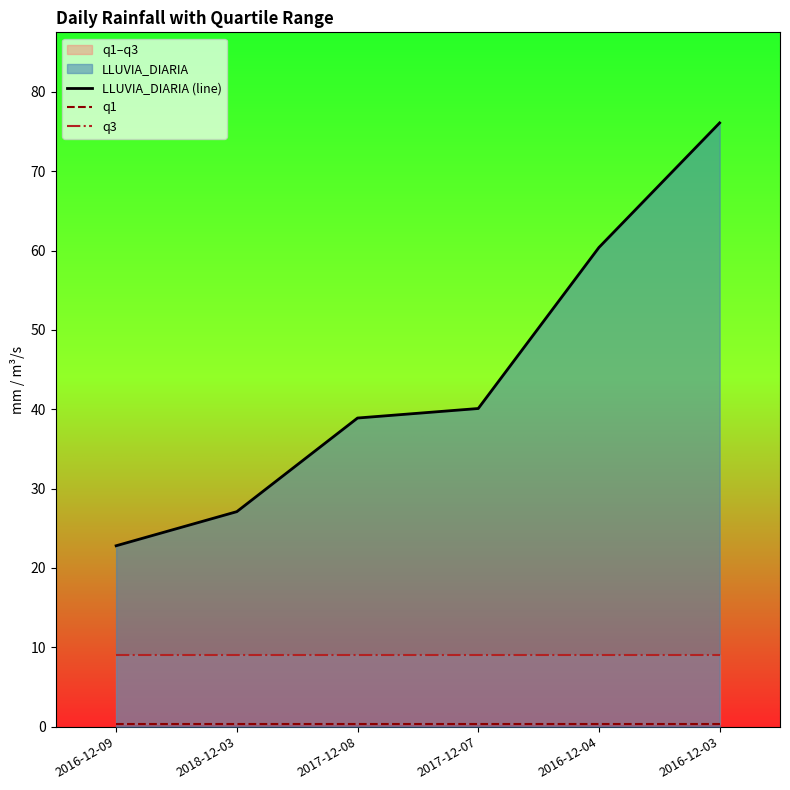

The q1 series shows 0.3 at 2016-12-03. True or false?

True